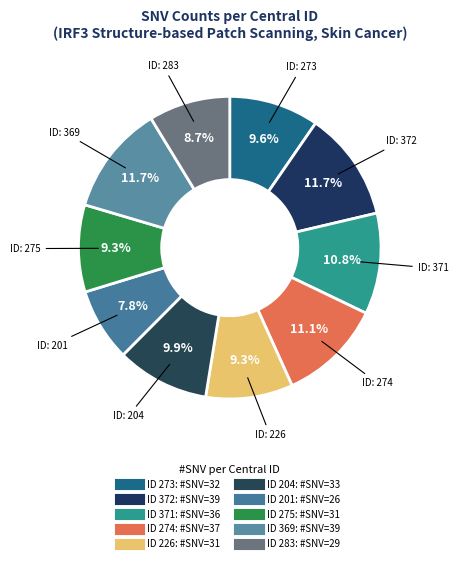

Count the number of slices in the pie.

10